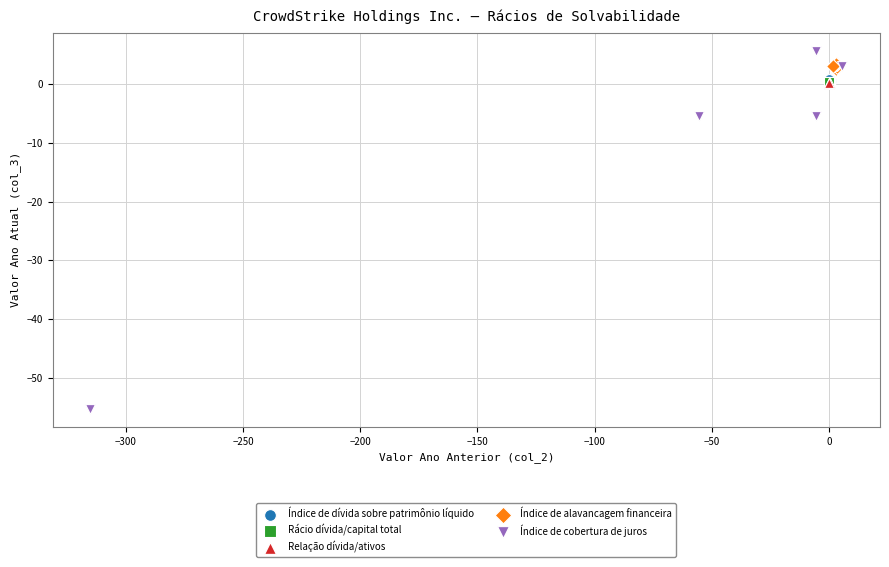

What are all the series names shown in the legend?

Índice de dívida sobre patrimônio líquido, Rácio dívida/capital total, Relação dívida/ativos, Índice de alavancagem financeira, Índice de cobertura de juros